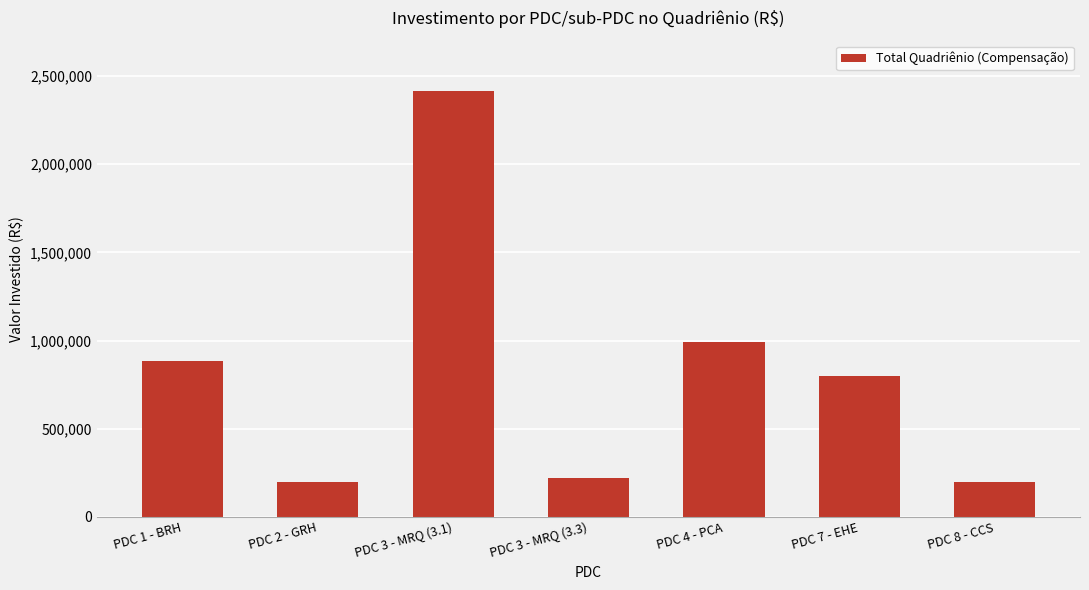

How many distinct data groups are displayed?

1